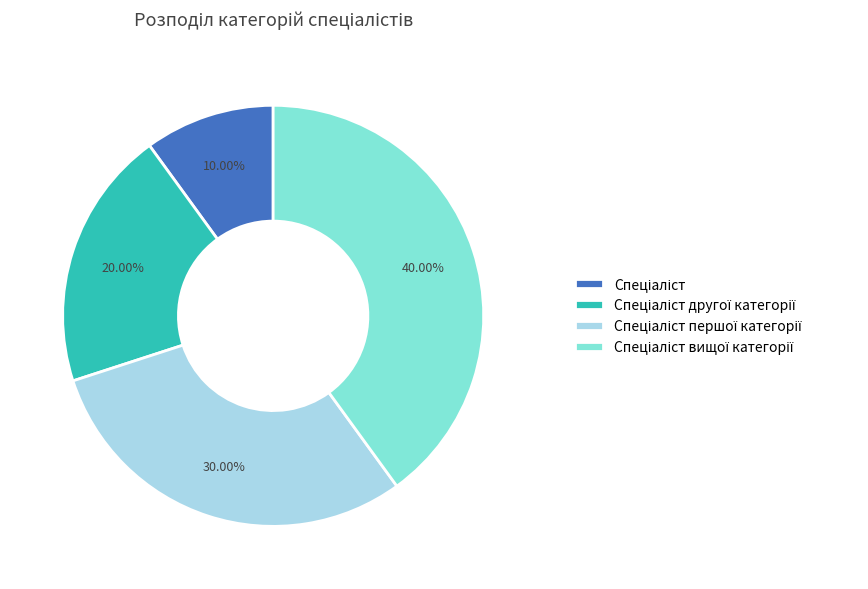

Is there a majority slice in this chart?

No